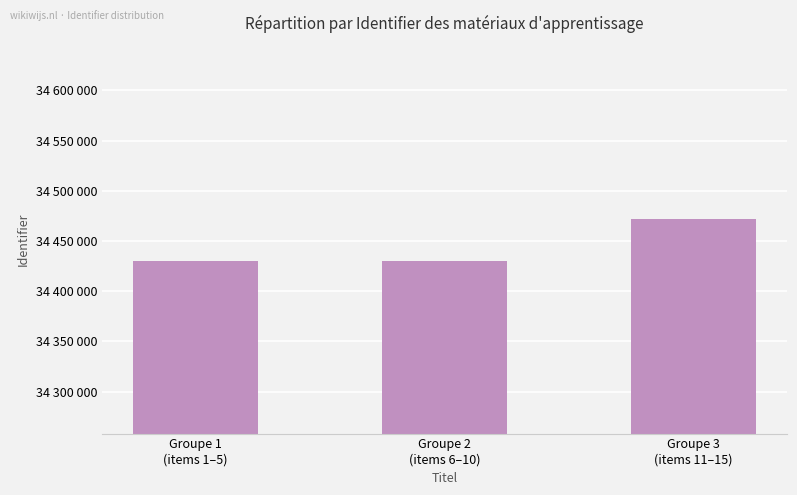

What is the label of the 3rd bar from the right?

Groupe 1
(items 1–5)